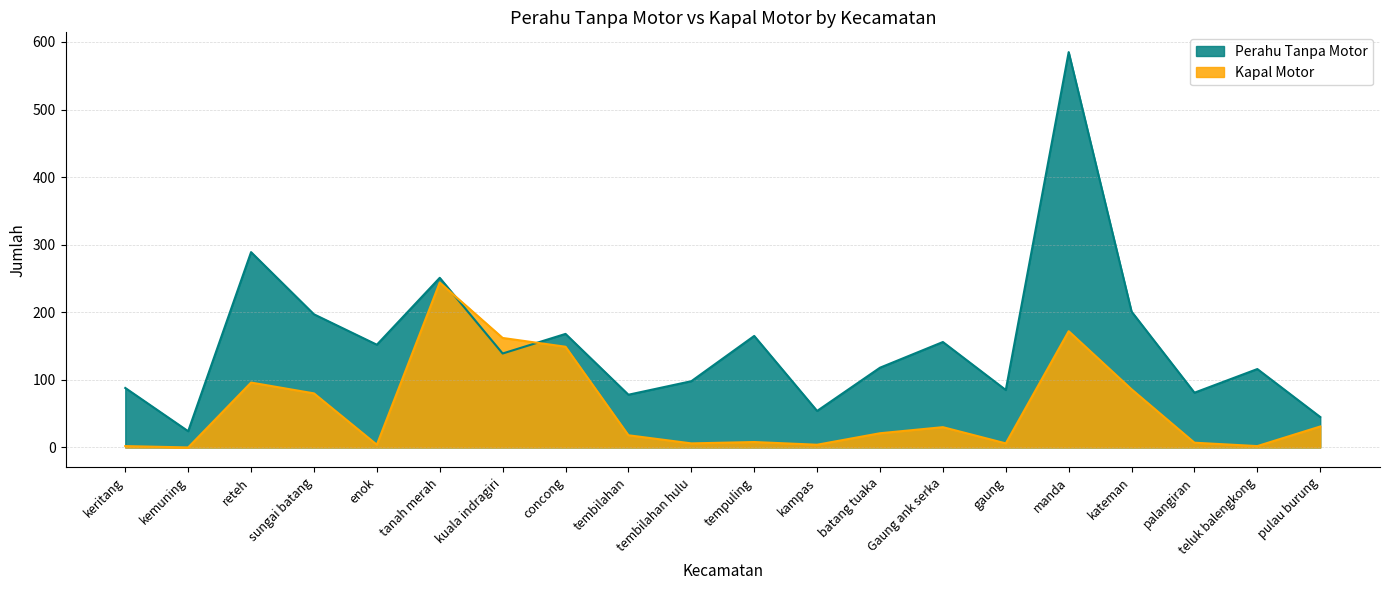

Count the number of data series in this chart.

2